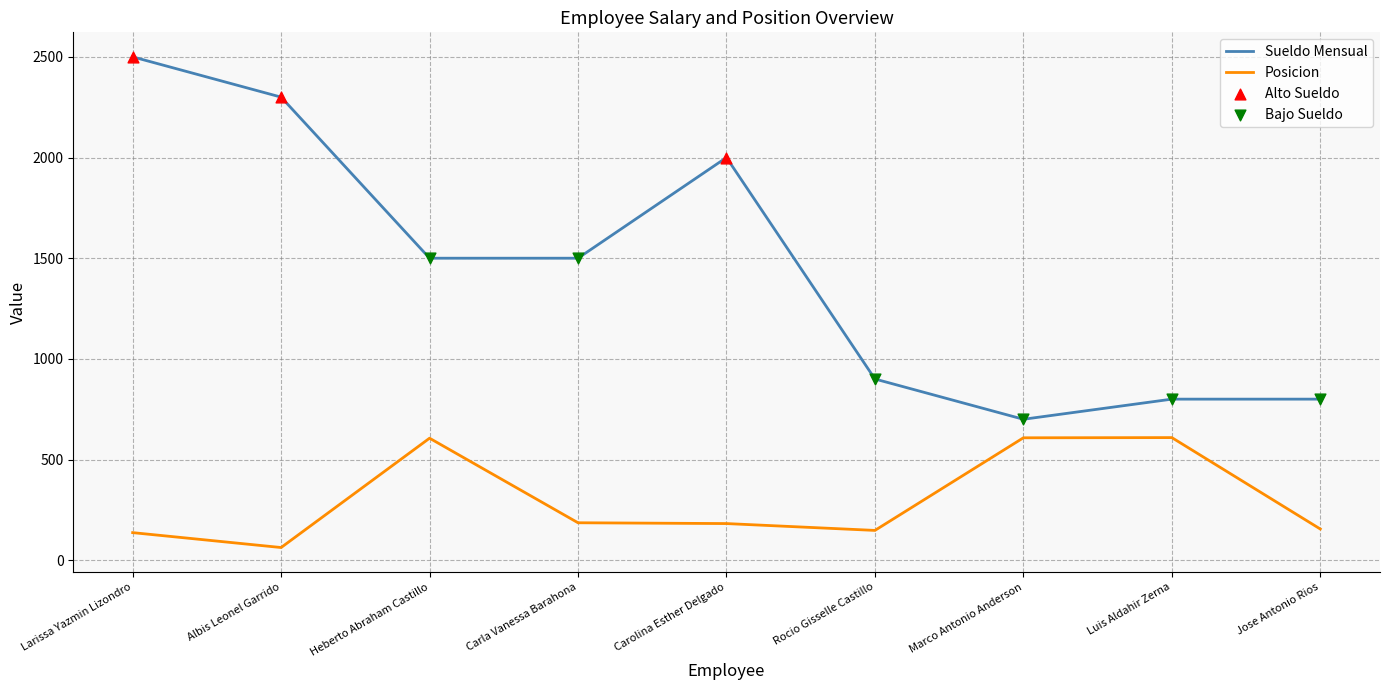

Between Larissa Yazmin Lizondro and Luis Aldahir Zerna, which series saw the biggest shift?

Sueldo Mensual